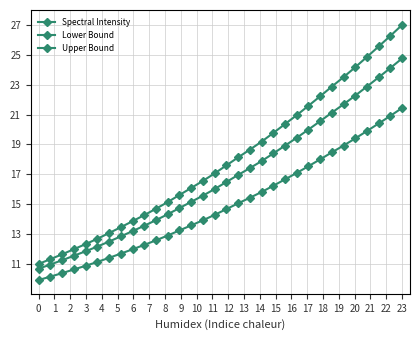

How many data points does each series have?

32